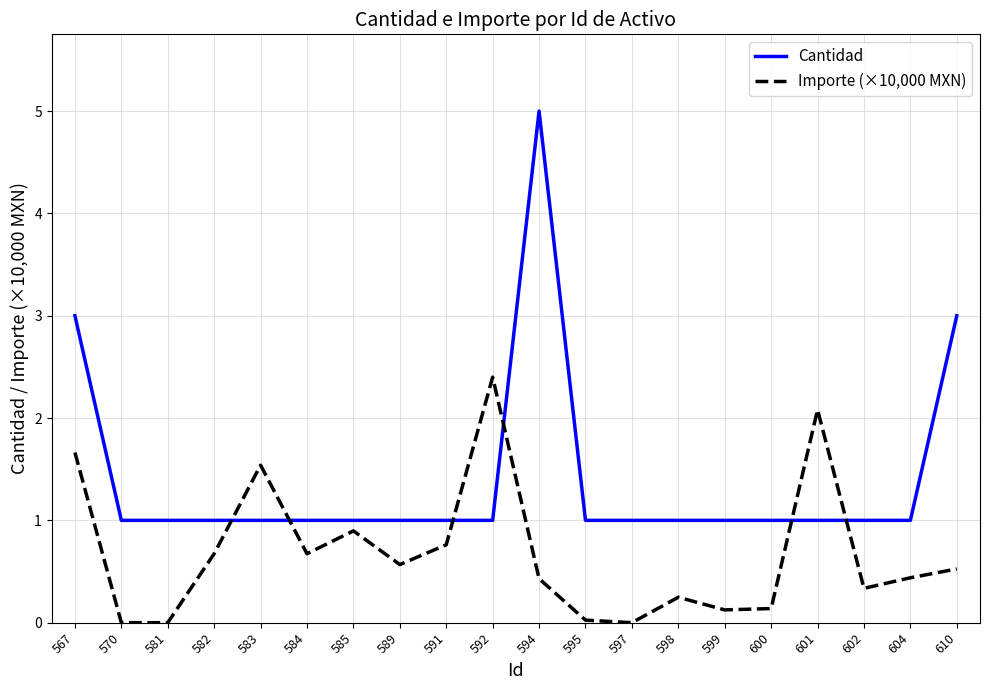

What is the maximum value for Importe (×10,000 MXN)?

2.4